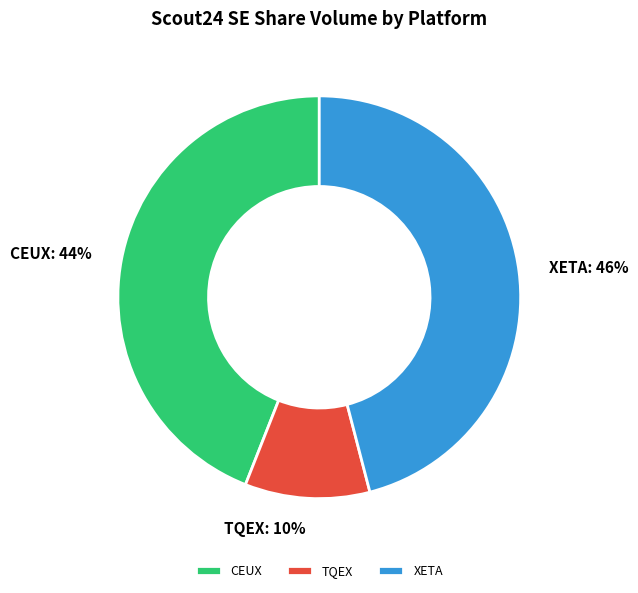

Which category has the smallest portion of the pie?

TQEX